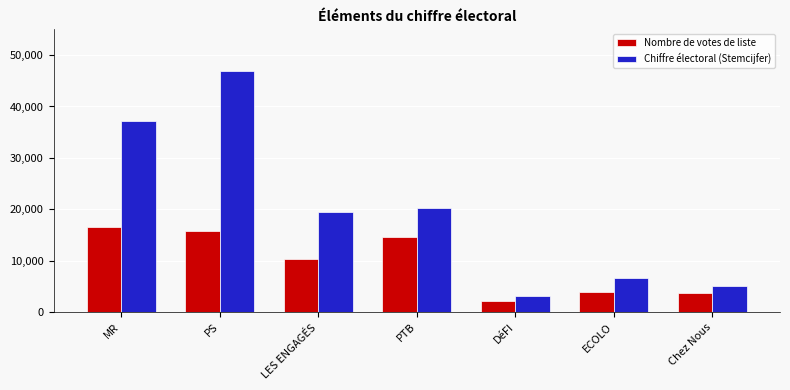

Which series has the largest range (max minus min)?

Chiffre électoral (Stemcijfer)